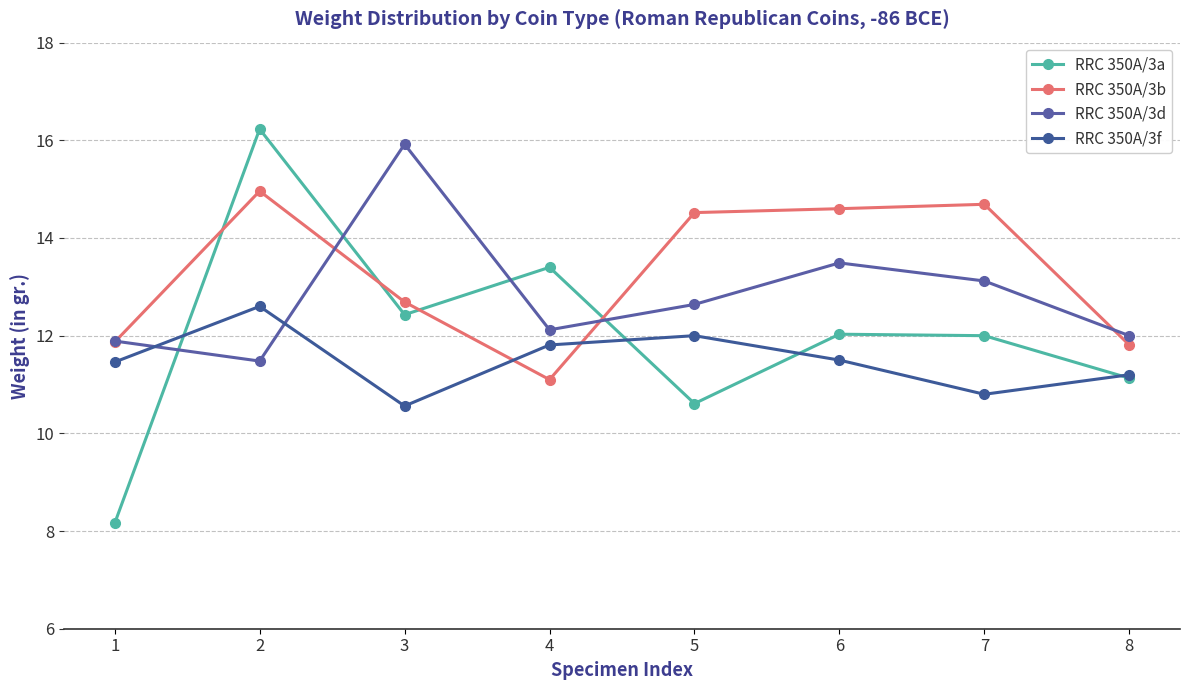

How many lines are shown in the chart?

4